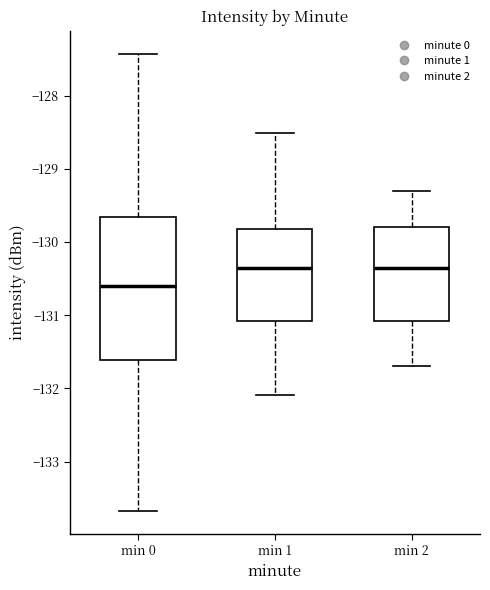

Reading left to right, read every box against the y-axis: the position of its median line, the range the box covers, and the ends of its whiskers. The values are not printed on the chart, so give them approximately, as read against the axis.

min 0: median -130.6, box -131.6 to -129.7, whiskers -133.7 to -127.4
min 1: median -130.4, box -131.1 to -129.8, whiskers -132.1 to -128.5
min 2: median -130.3, box -131.1 to -129.8, whiskers -131.7 to -129.3